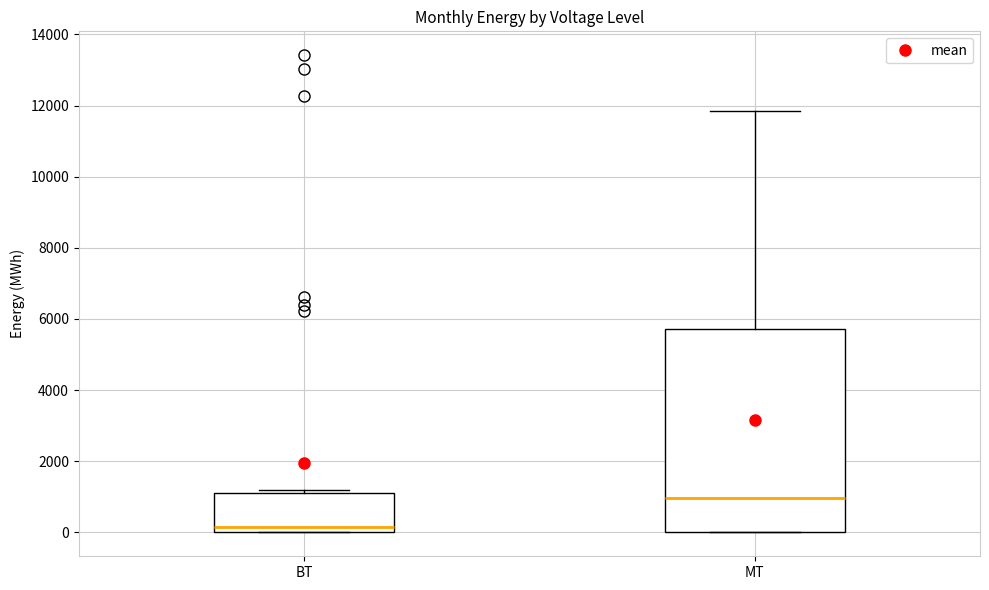

Reading left to right, read every box against the y-axis: the position of its median line, the range the box covers, and the ends of its whiskers. The values are not printed on the chart, so give them approximately, as read against the axis.

BT: median 200, box 0 to 1000, whiskers 0 to 1200
MT: median 1000, box 0 to 5800, whiskers 0 to 11800